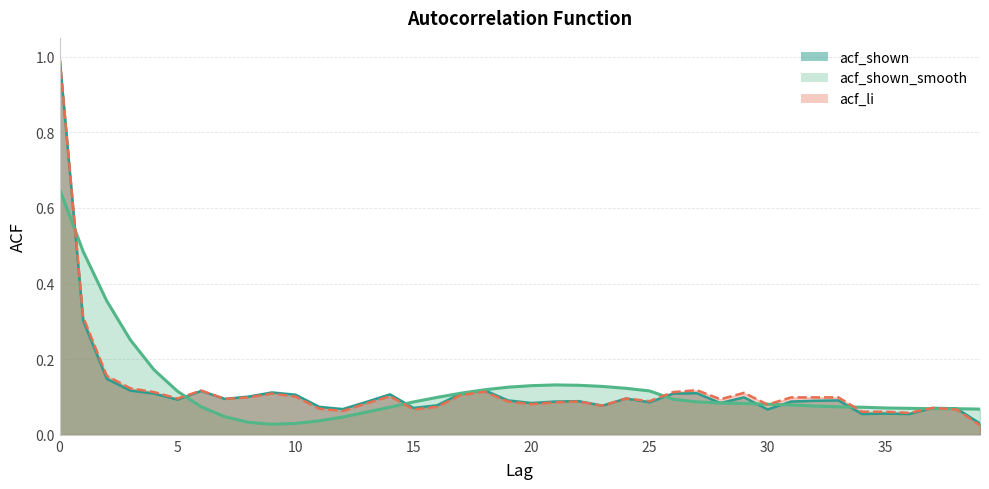

What is the value of the acf_li point at the 30th from the left?

0.1